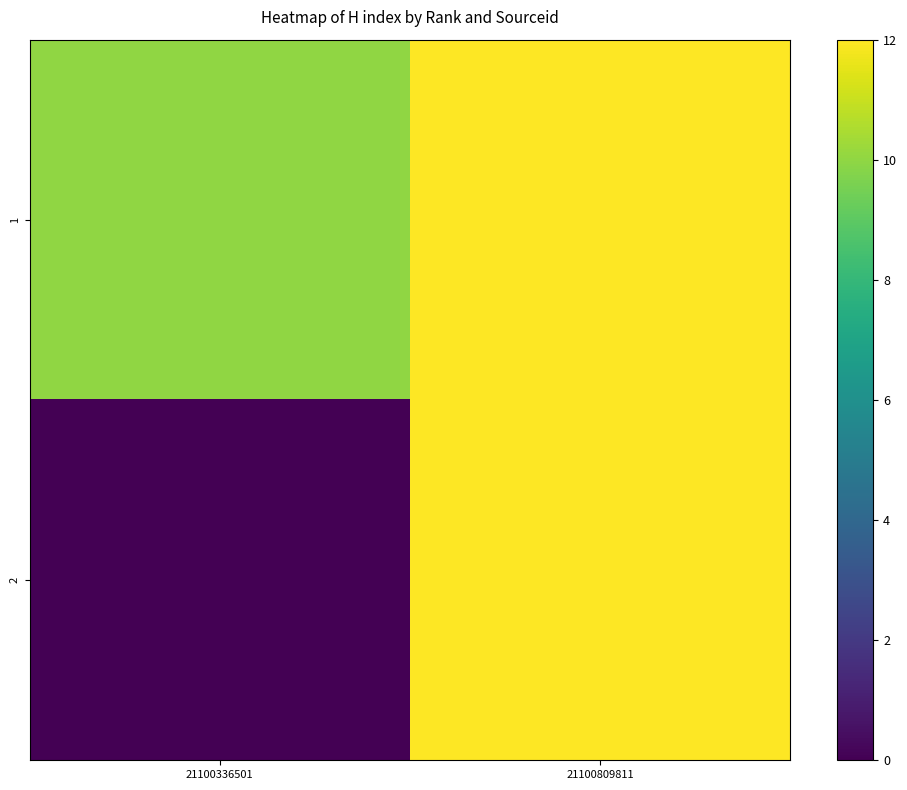

What is the highest value of the 1 series?

12